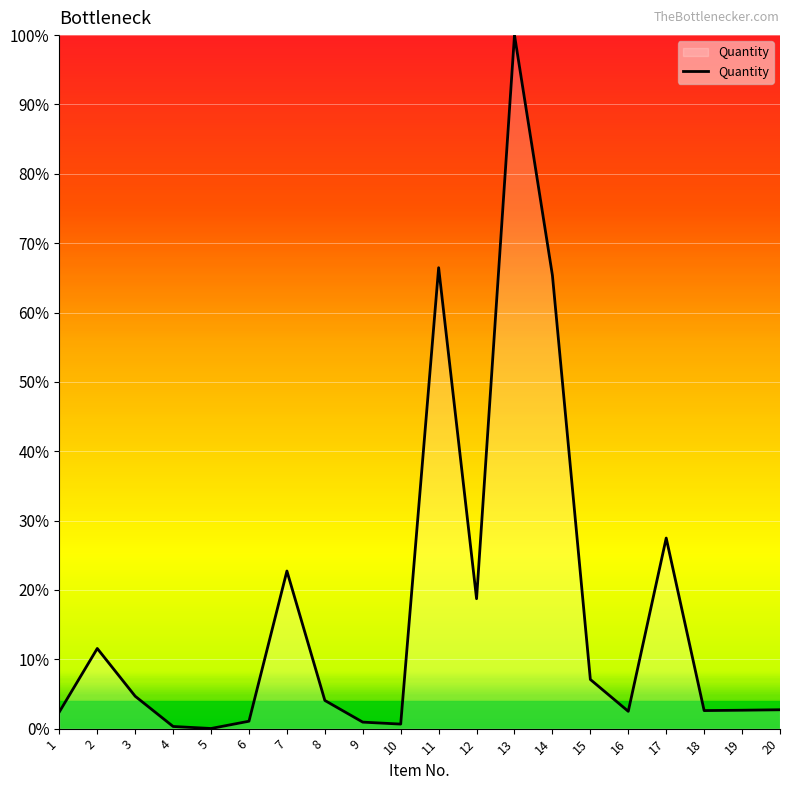

What is the greatest value displayed?

100.0